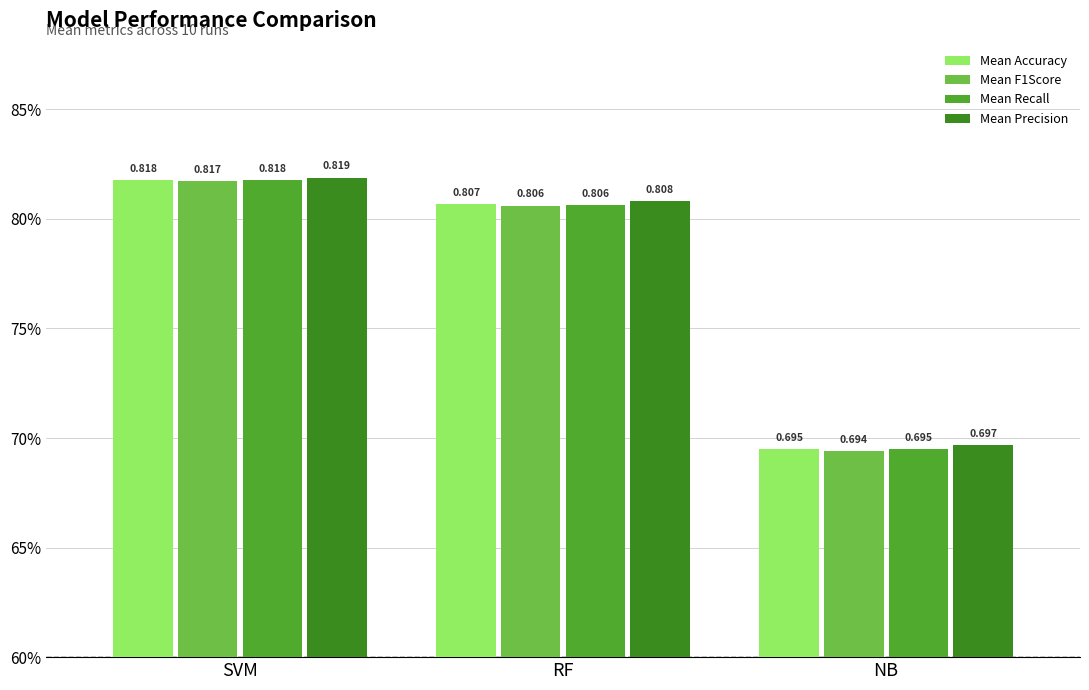

Is it true that Mean F1Score equals 1.0 at NB?

False